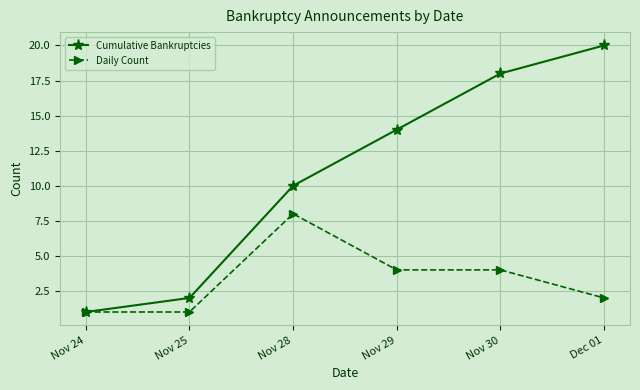

What is the value of the Cumulative Bankruptcies point at the 5th from the left?

18